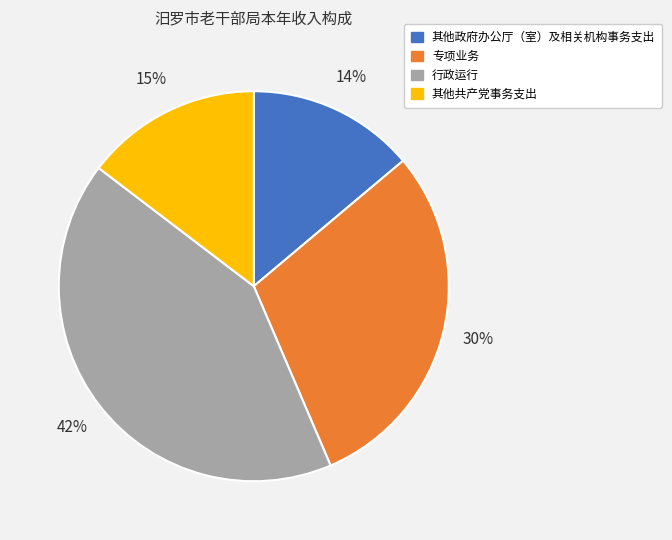

To the nearest percent, what is the difference between the 其他政府办公厅（室）及相关机构事务支出 and 其他共产党事务支出 slice percentages?

1%